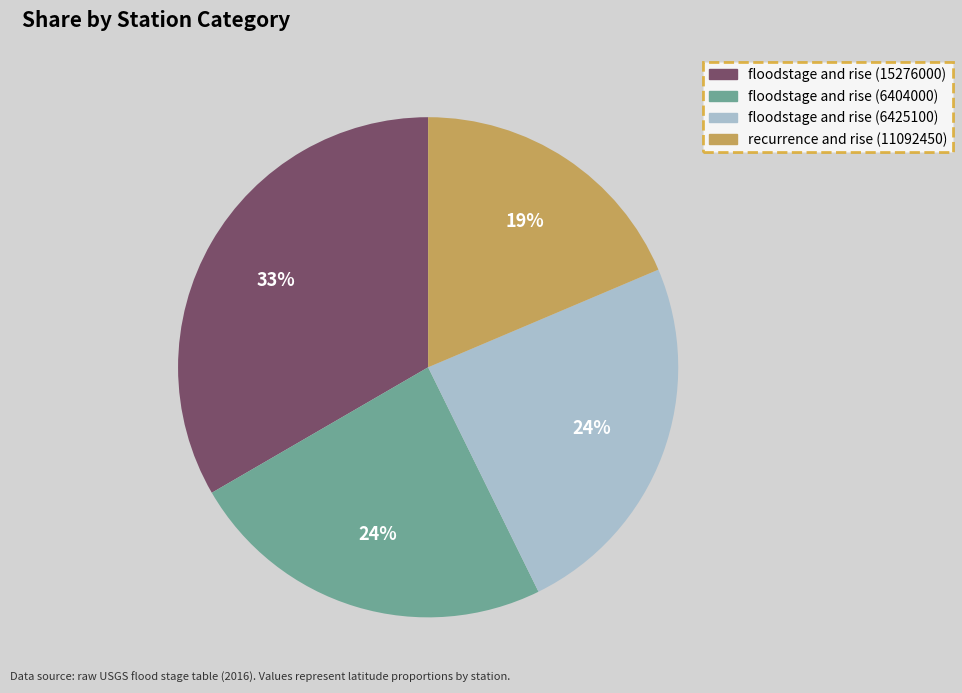

Combined, do recurrence and rise (11092450) and floodstage and rise (6425100) account for over 50%?

No